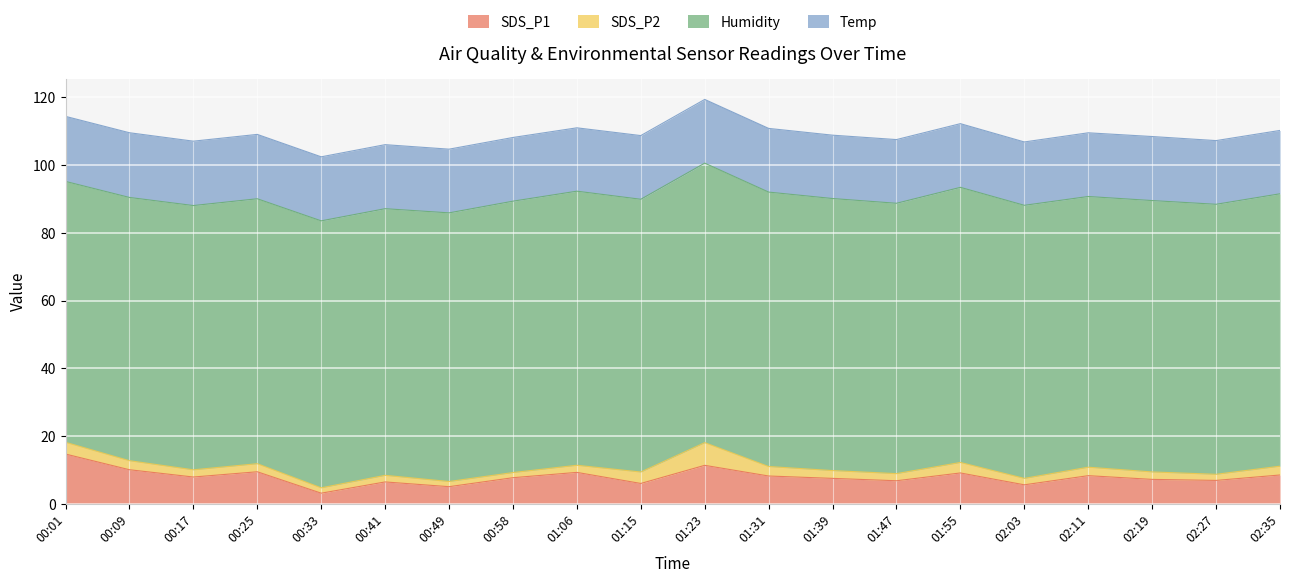

What are all the series names shown in the legend?

SDS_P1, SDS_P2, Humidity, Temp